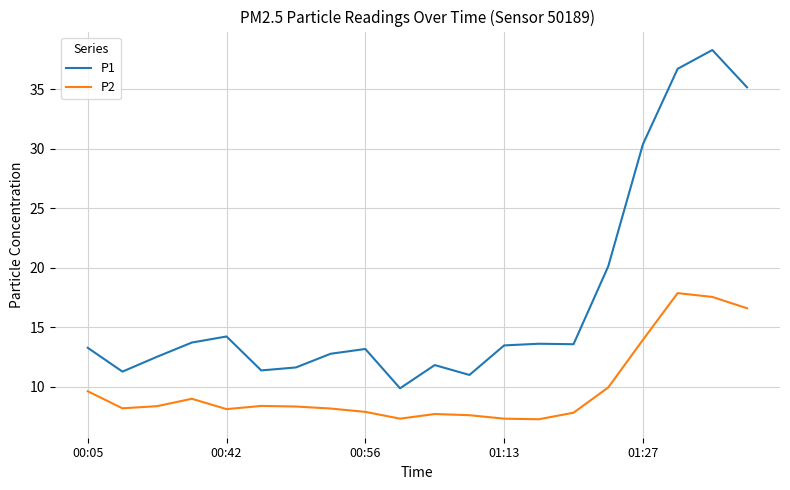

What is the sum of all P2 values?

197.2